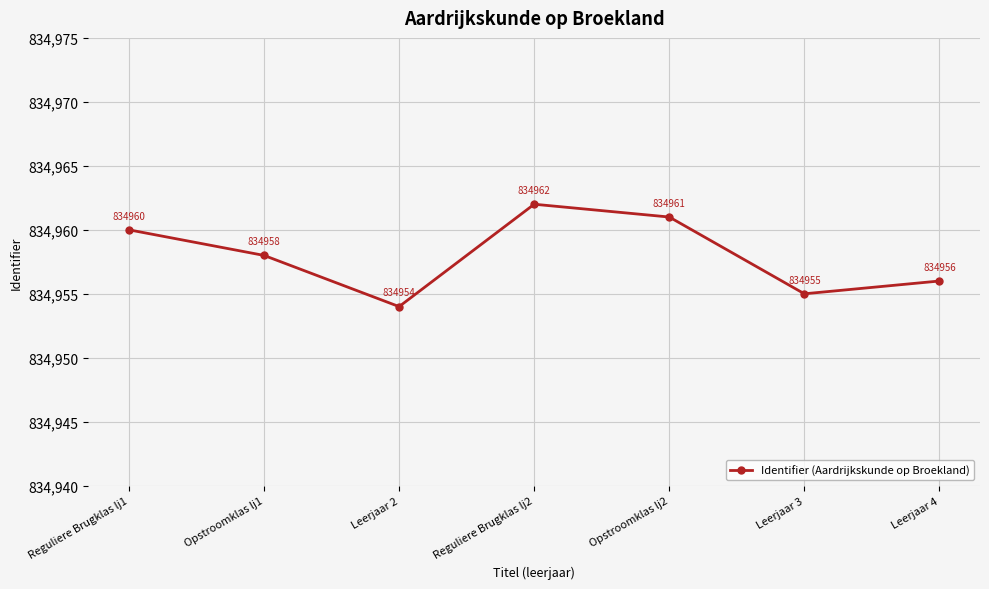

What is the difference between the maximum and minimum values?

8